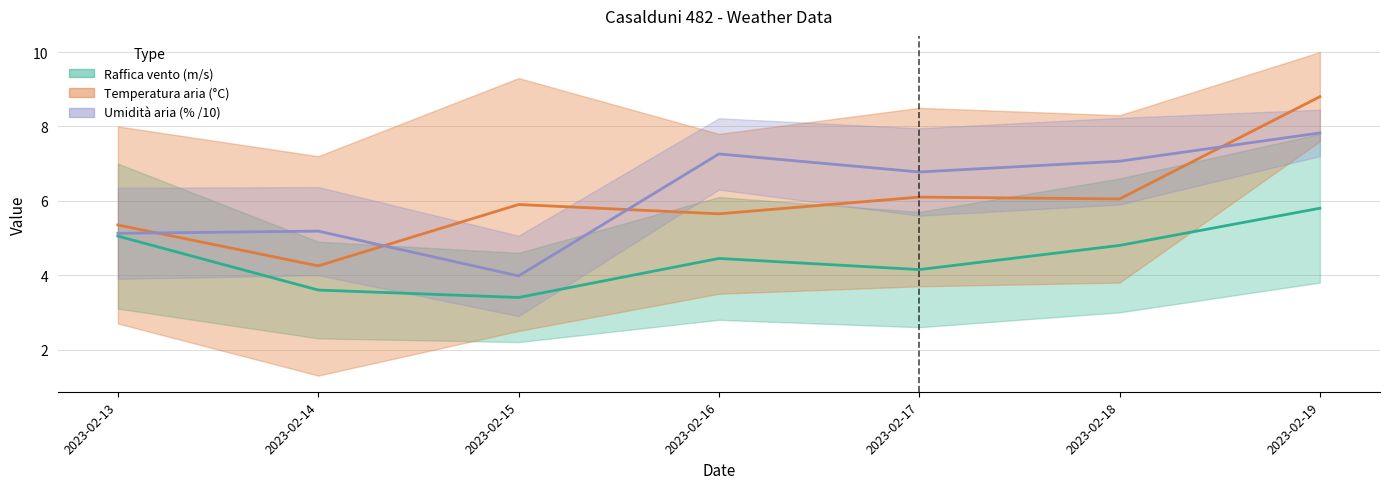

How many interior local peaks does the Raffica vento - Grezzo (m/s) series have?

1